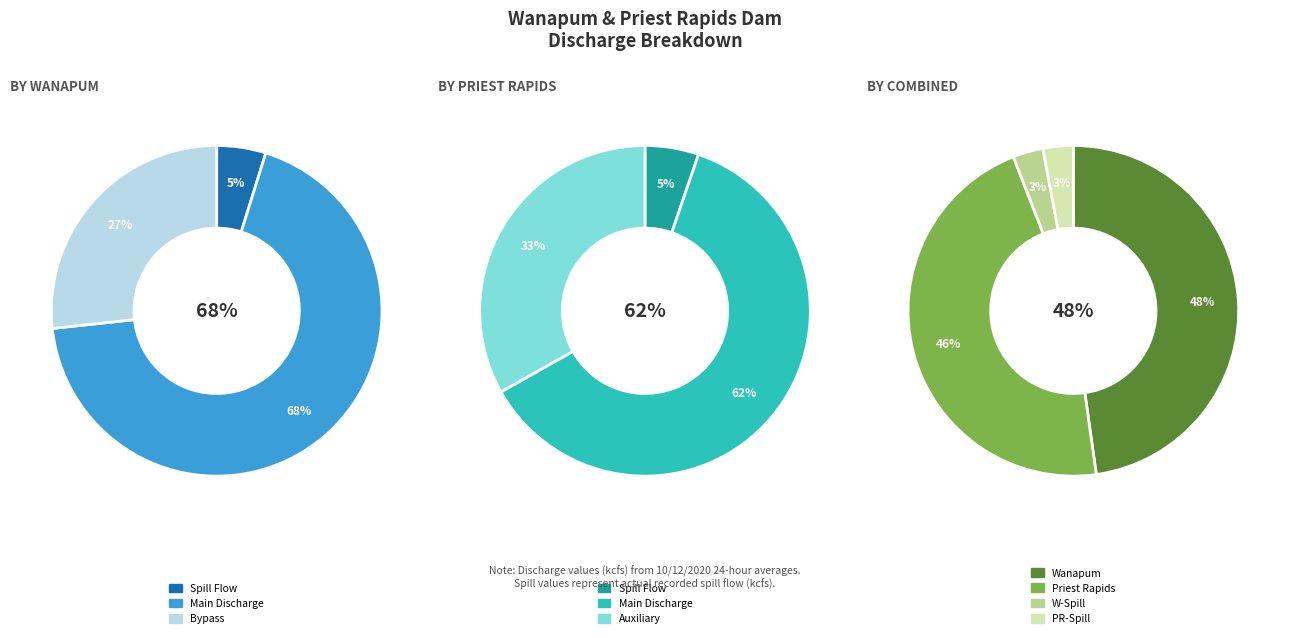

True or false: 21 accounts for 1% of the total.

False